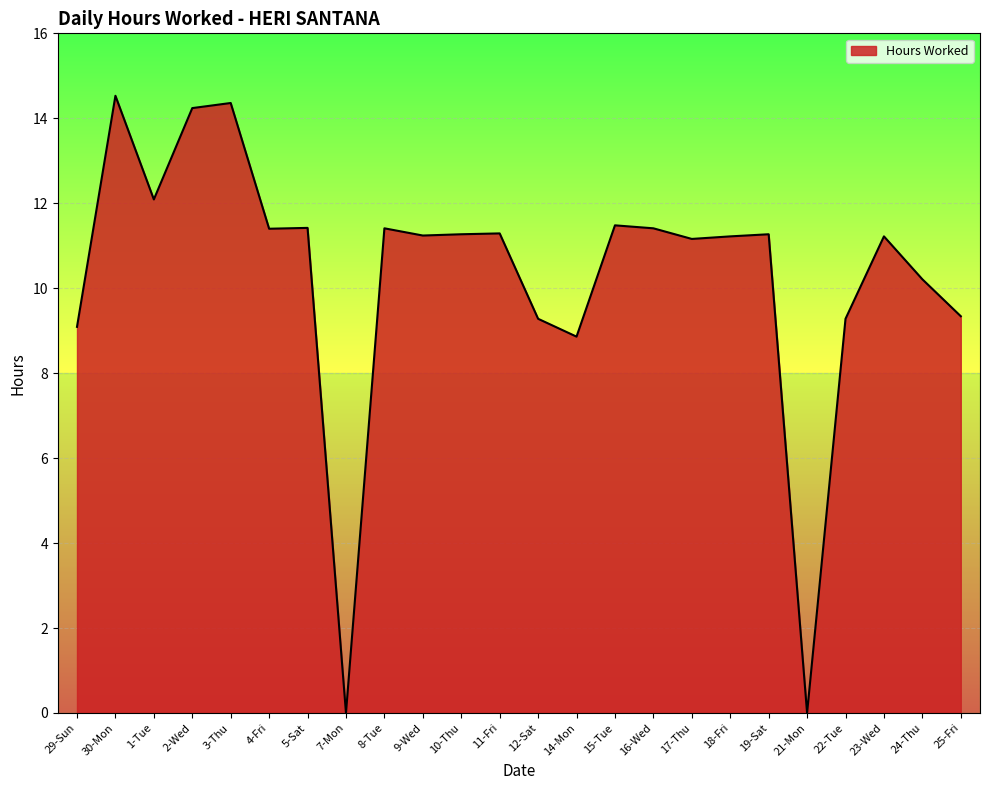

Where does the data first go above 11?

30-Mon